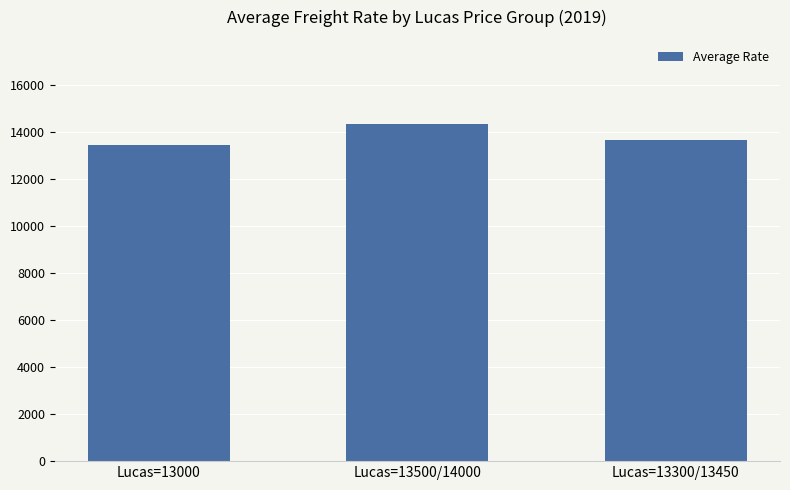

Approximately how many times larger is the value at Lucas=13000 compared to Lucas=13500/14000?

0.9